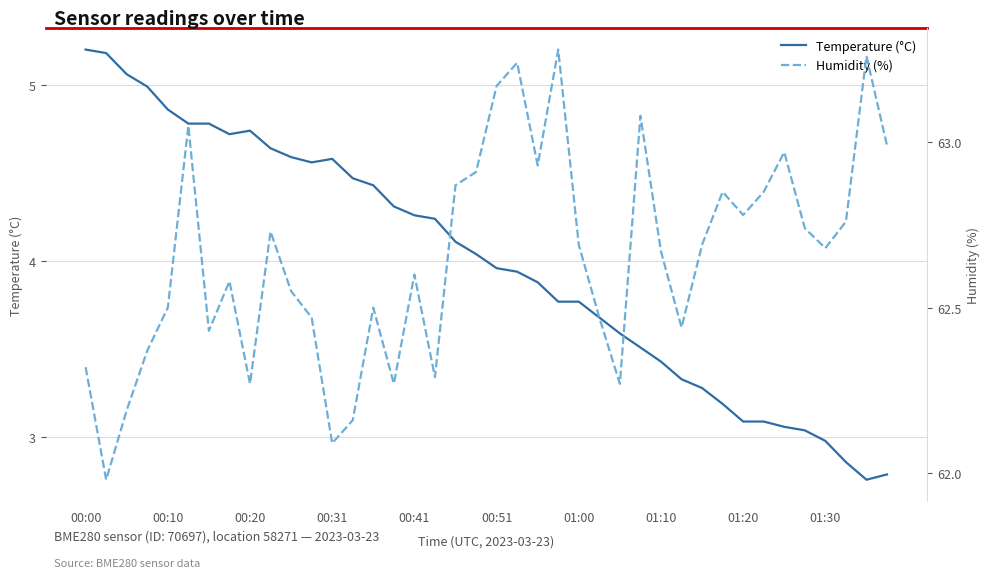

What is the maximum value for Temperature (°C)?

5.2